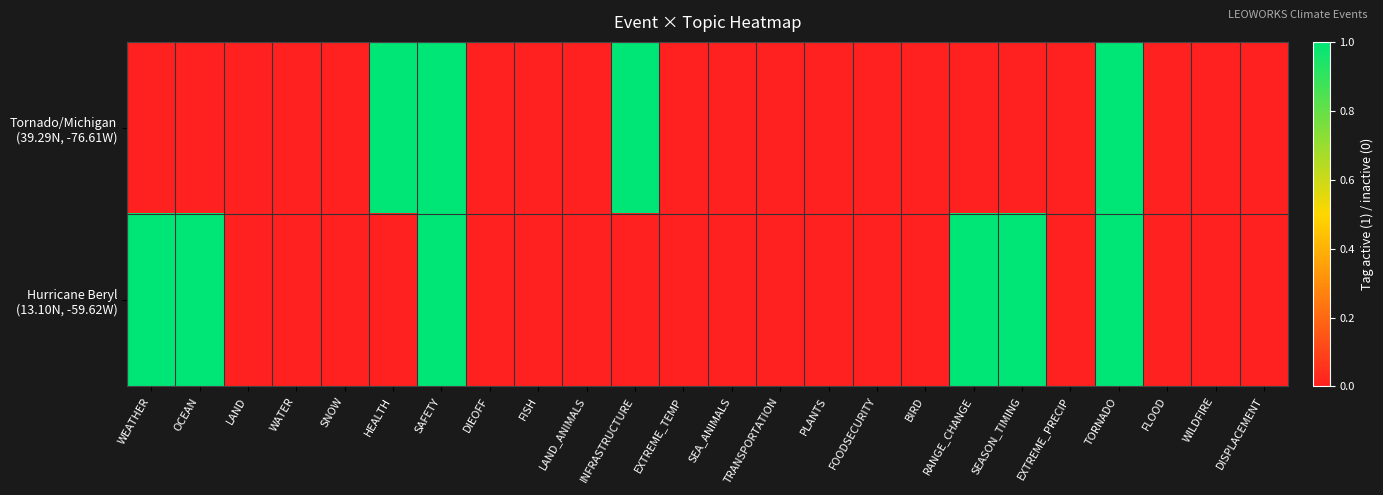

At which category is the sum across all series the highest?

SAFETY